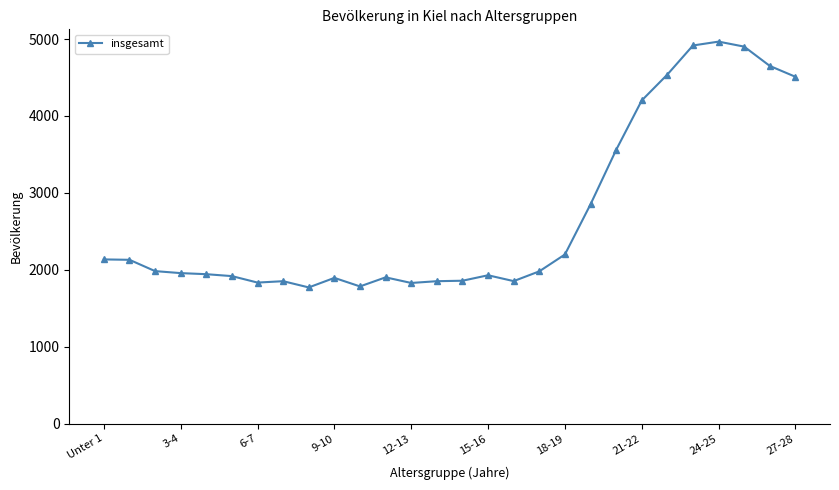

True or false: the data has more than 1 interior local peaks.

True